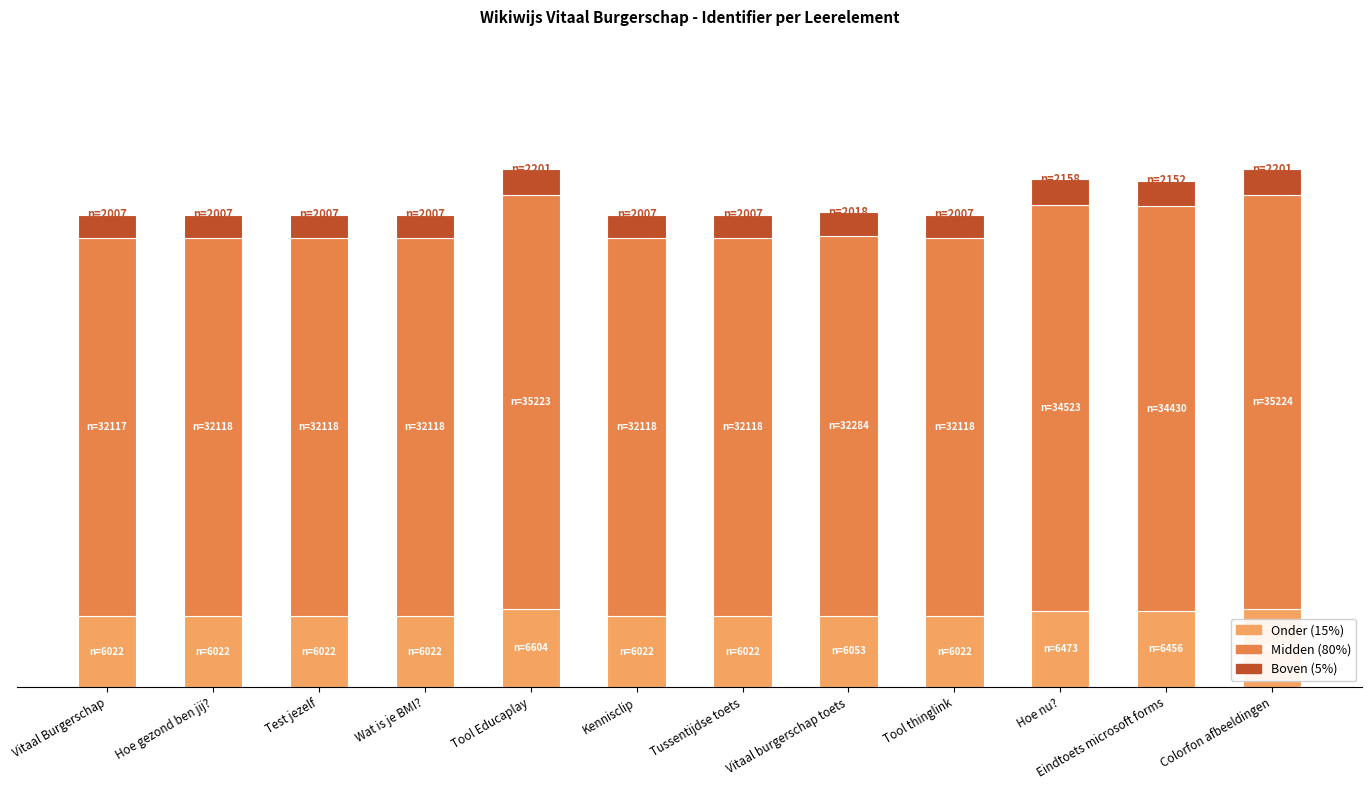

What is the sum of all Boven (5%) values?

24779